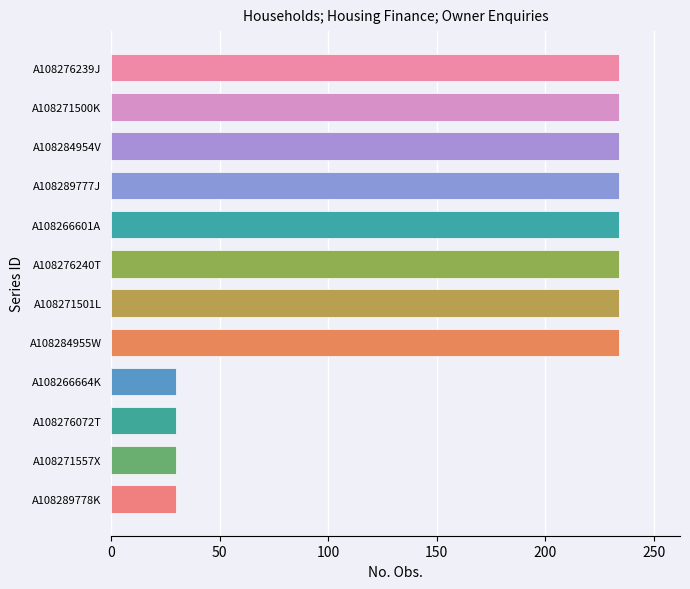

Between A108289777J and A108276072T, which is larger?

A108289777J